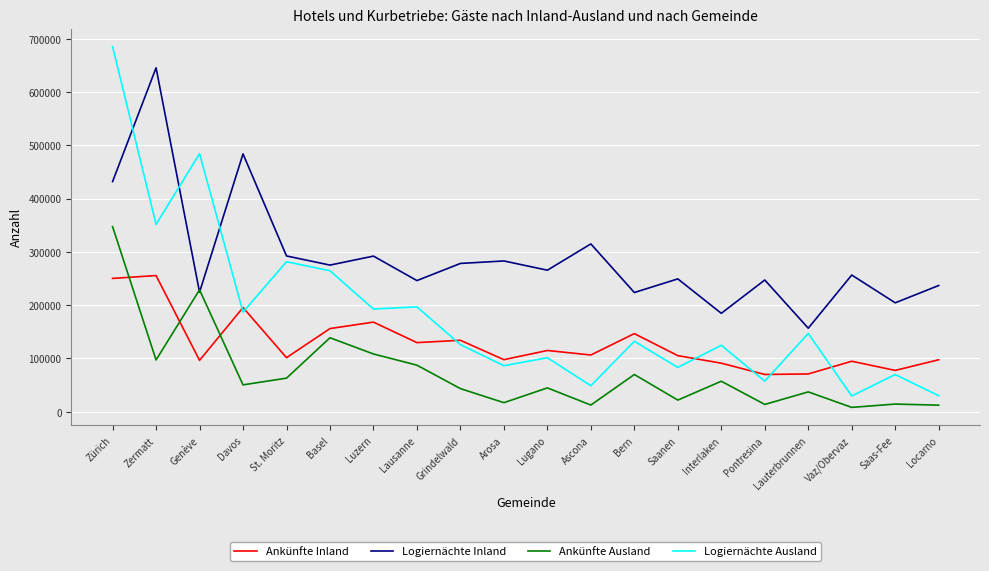

What is the total value across all series at Genève?

1034127